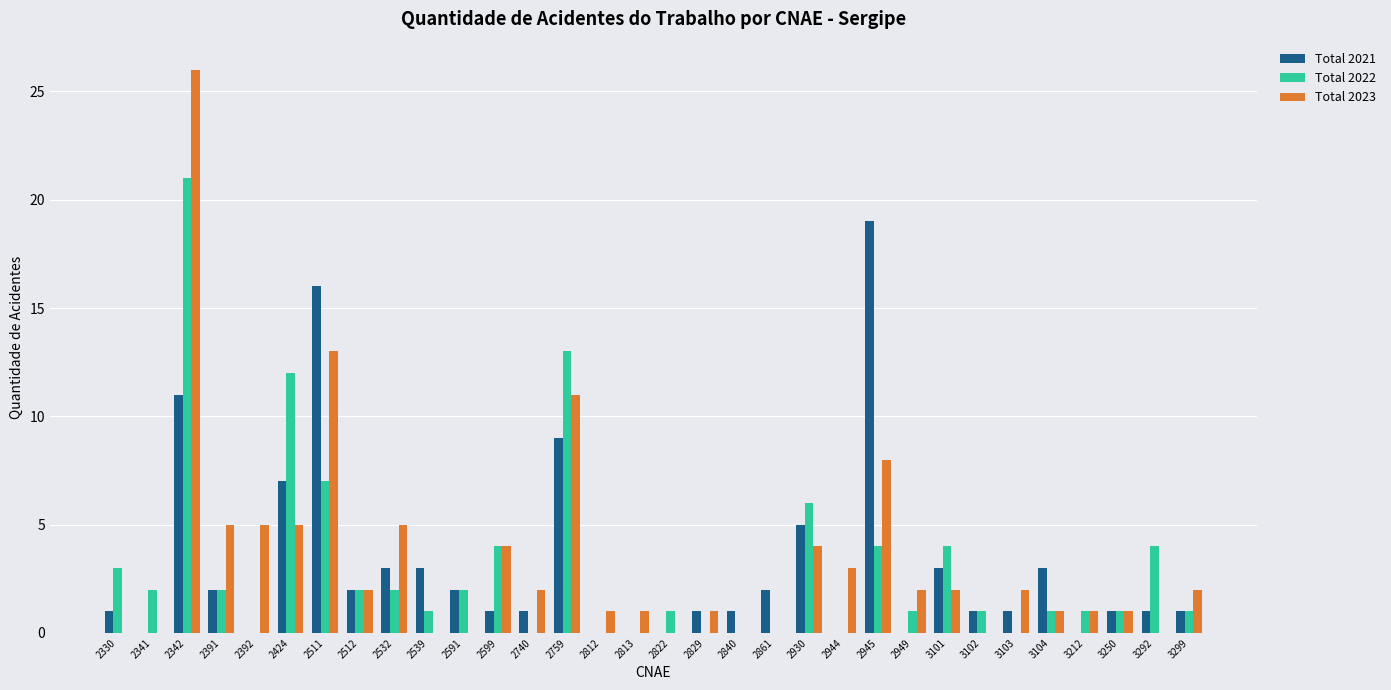

Read the Total 2023 value at 2342.

26